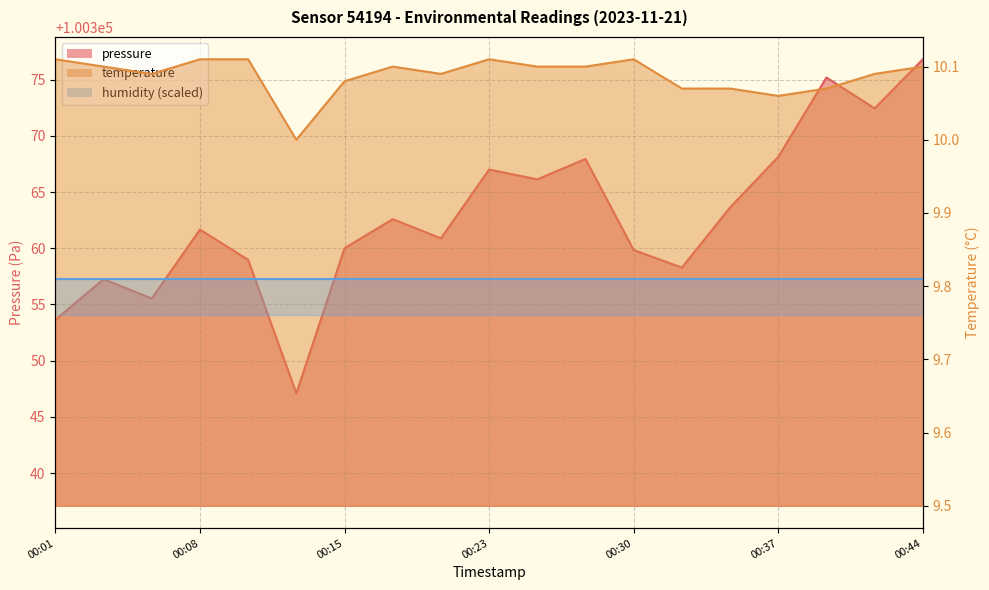

At which category does pressure reach its first local peak?

00:03